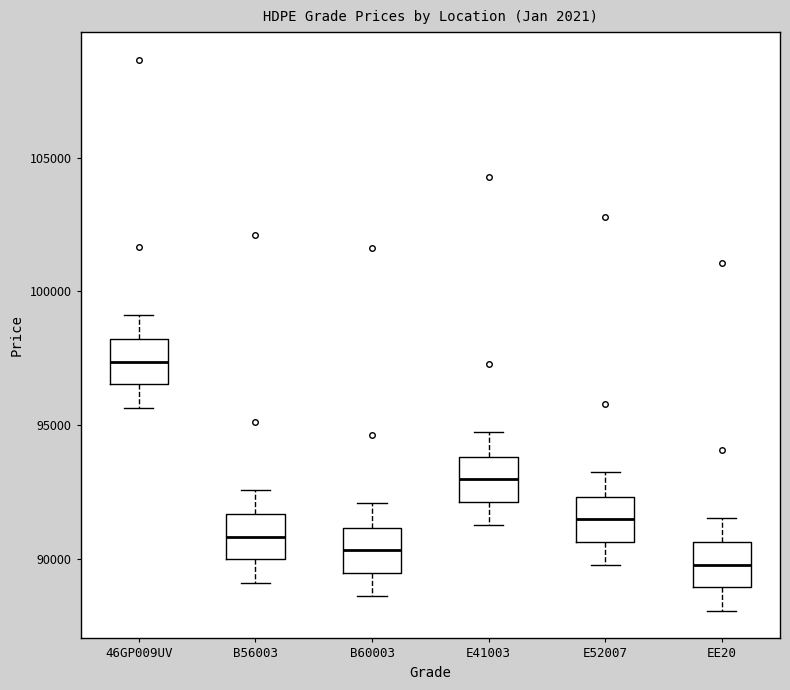

Which box's median line is the lowest?

EE20